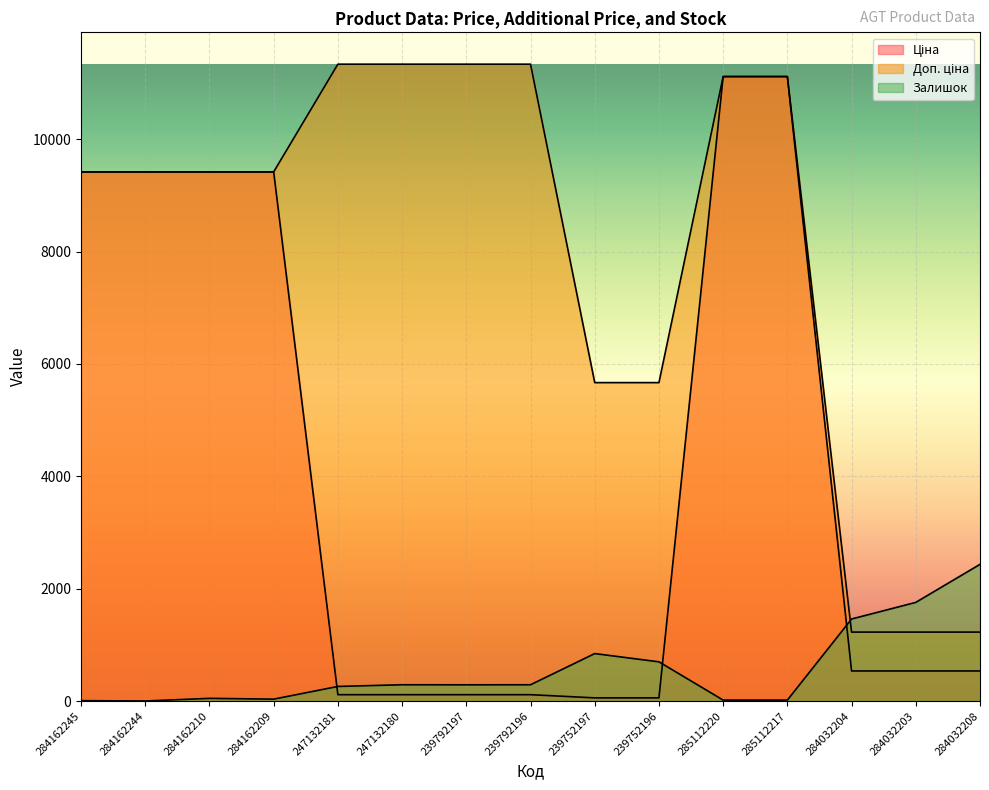

Is the value of Залишок at 239752196 greater than the value of Доп. ціна at 285112217?

No